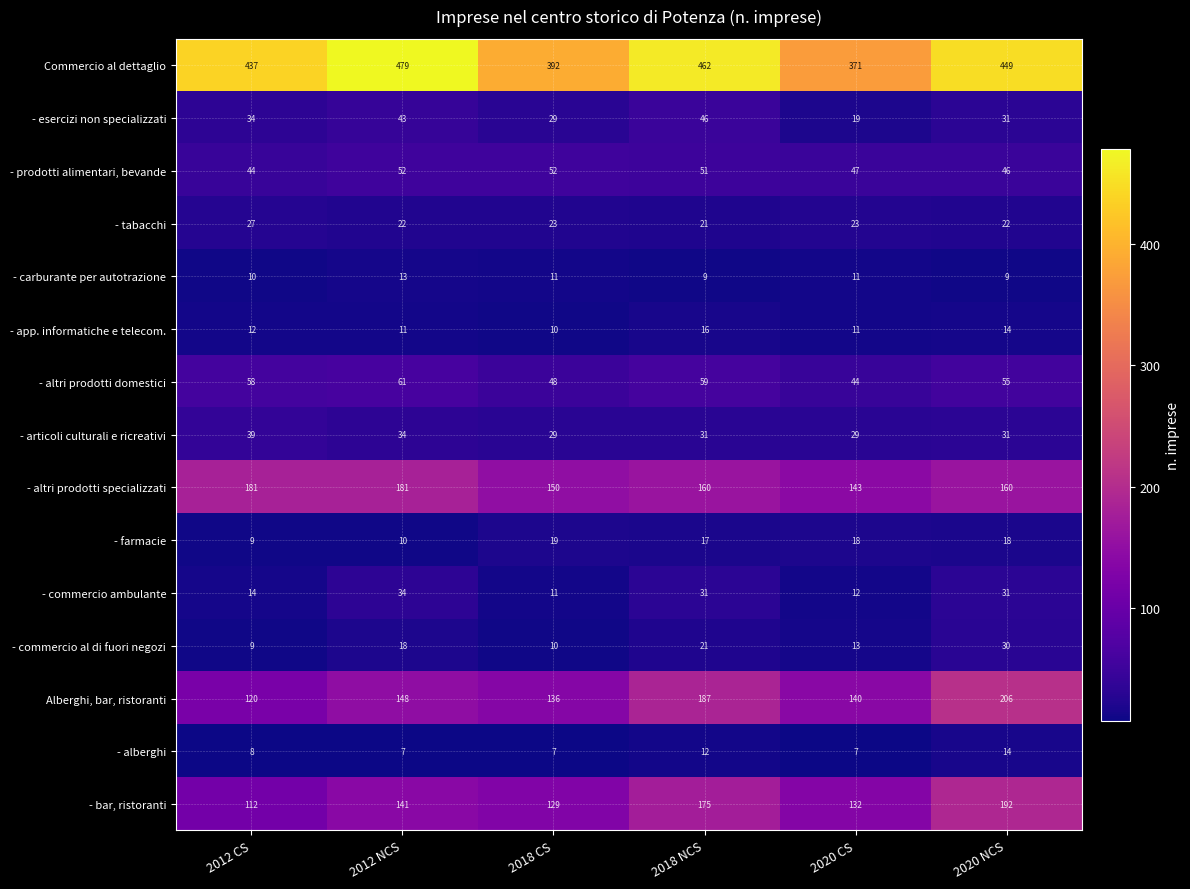

Rank the series by their maximum value, from lowest to highest.

- carburante per autotrazione, - alberghi, - app. informatiche e telecom., - farmacie, - tabacchi, - commercio al di fuori negozi, - commercio ambulante, - articoli culturali e ricreativi, - esercizi non specializzati, - prodotti alimentari, bevande, - altri prodotti domestici, - altri prodotti specializzati, - bar, ristoranti, Alberghi, bar, ristoranti, Commercio al dettaglio